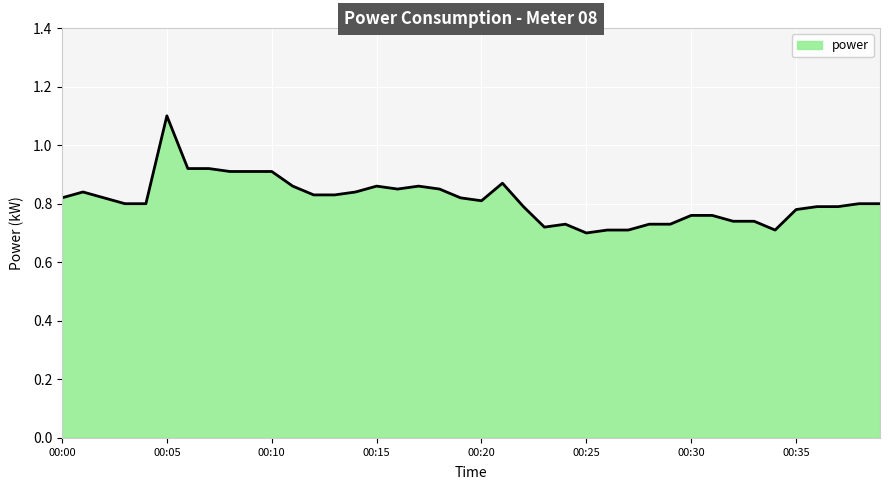

What is the greatest value displayed?

1.1